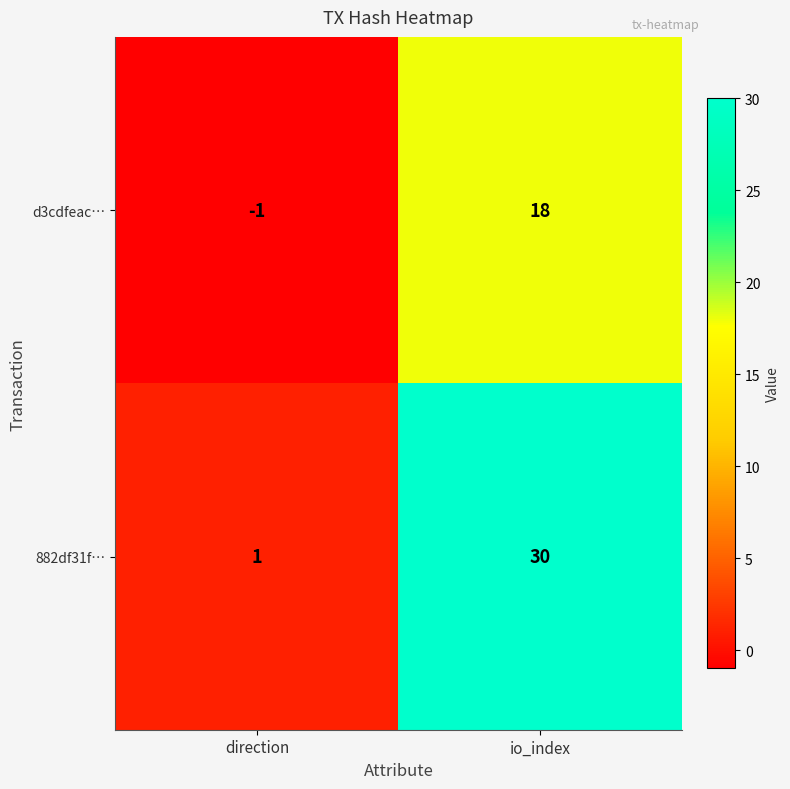

At which label is d3cdfeac… closest to 8?

direction